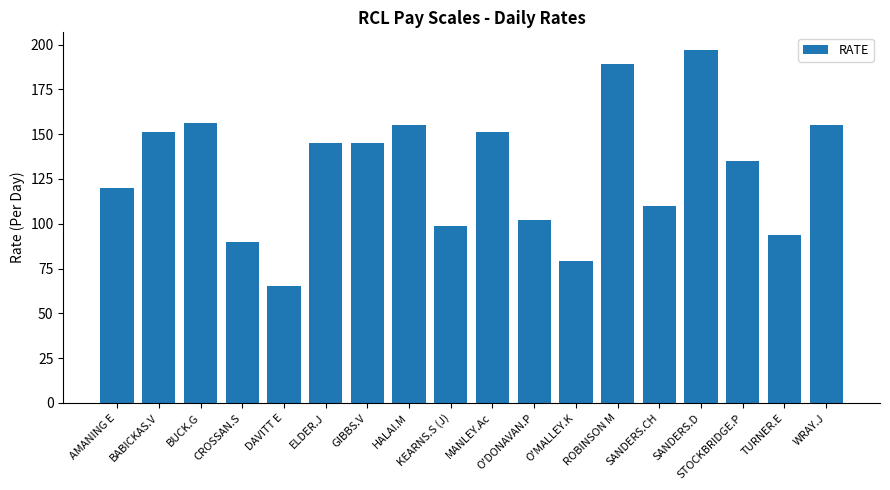

What is the sum of all values?

2338